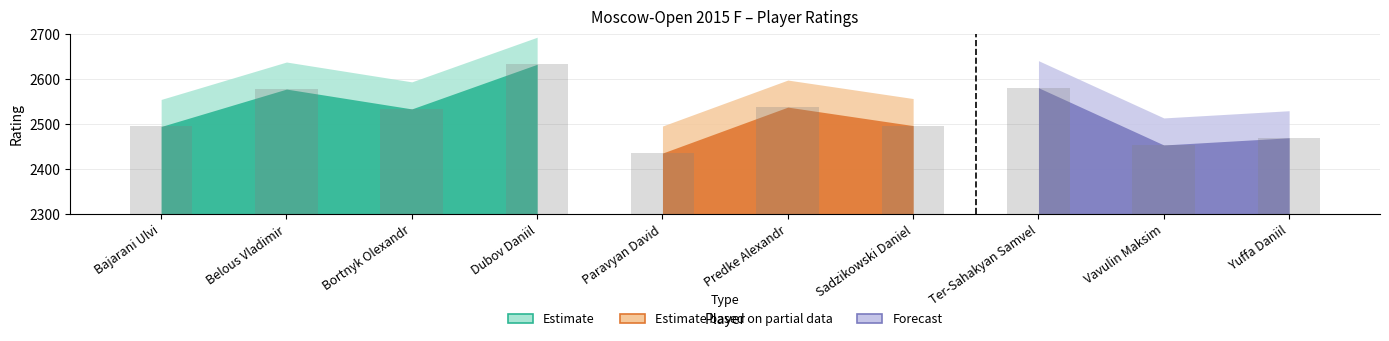

Reading left to right, what are all the values shown in this chart?

2494	2577	2533	2632	2435	2537	2496	2580	2453	2469